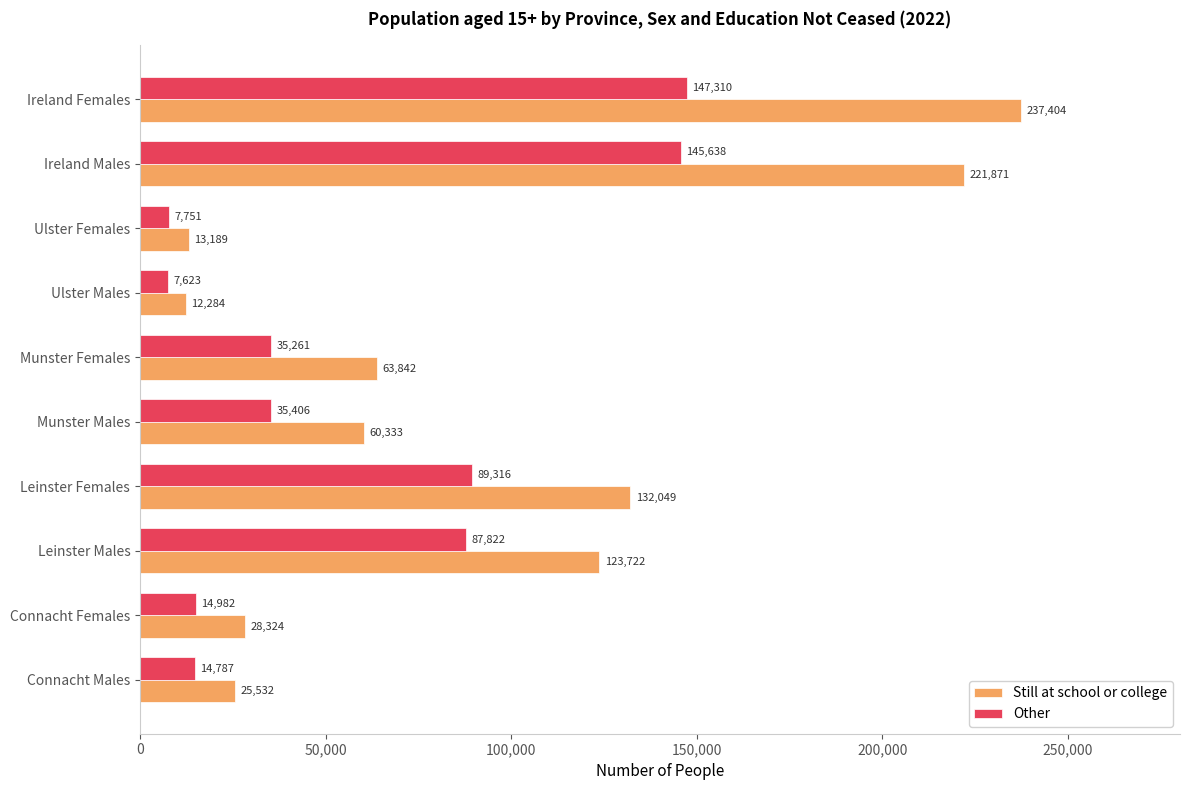

What is the approximate value of Other at Connacht Females, to the nearest 10?

14980